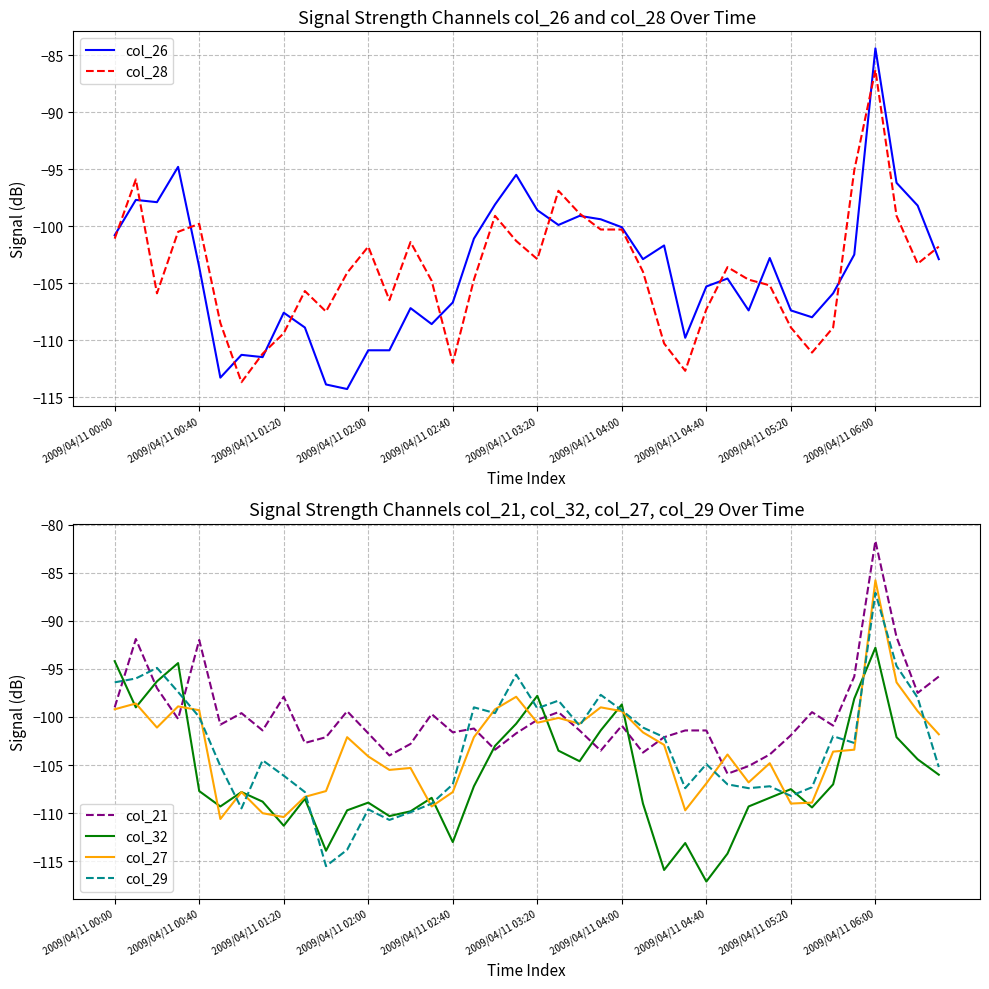

At how many categories does at least one series exceed -84?

1